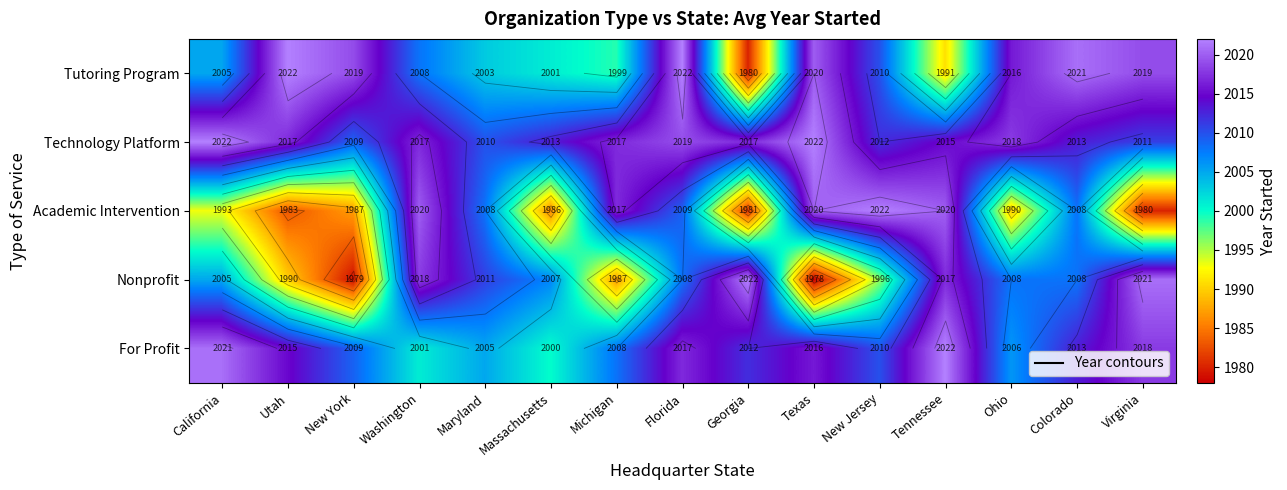

What is the maximum value for Technology Platform?

2022